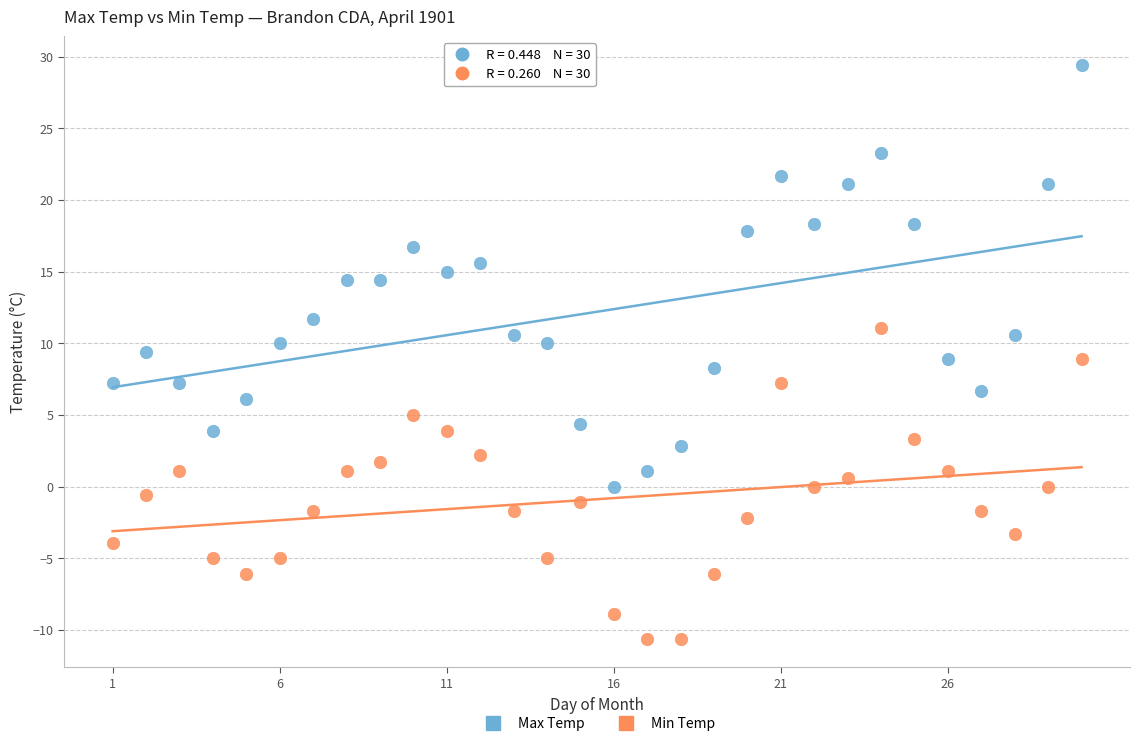

What are all the series names shown in the legend?

Max Temp, Min Temp